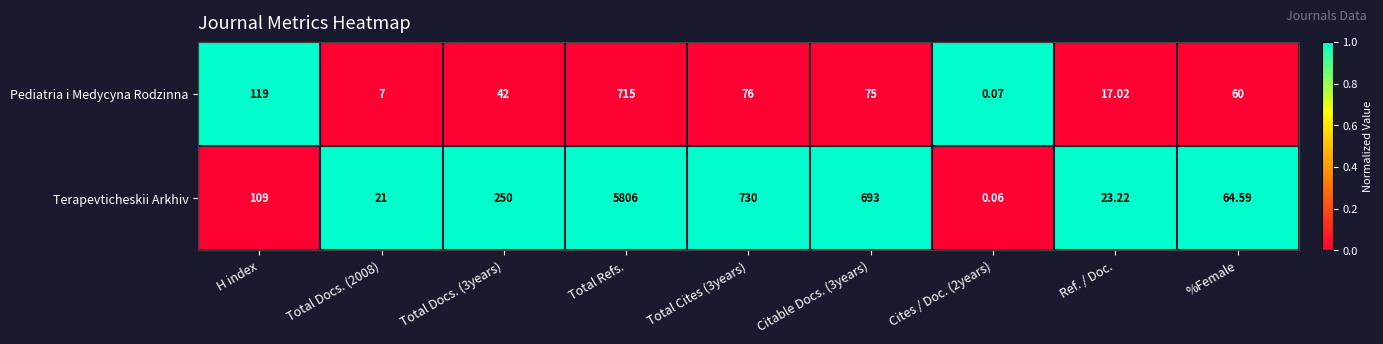

Rank the series by their maximum value, from lowest to highest.

Pediatria i Medycyna Rodzinna, Terapevticheskii Arkhiv